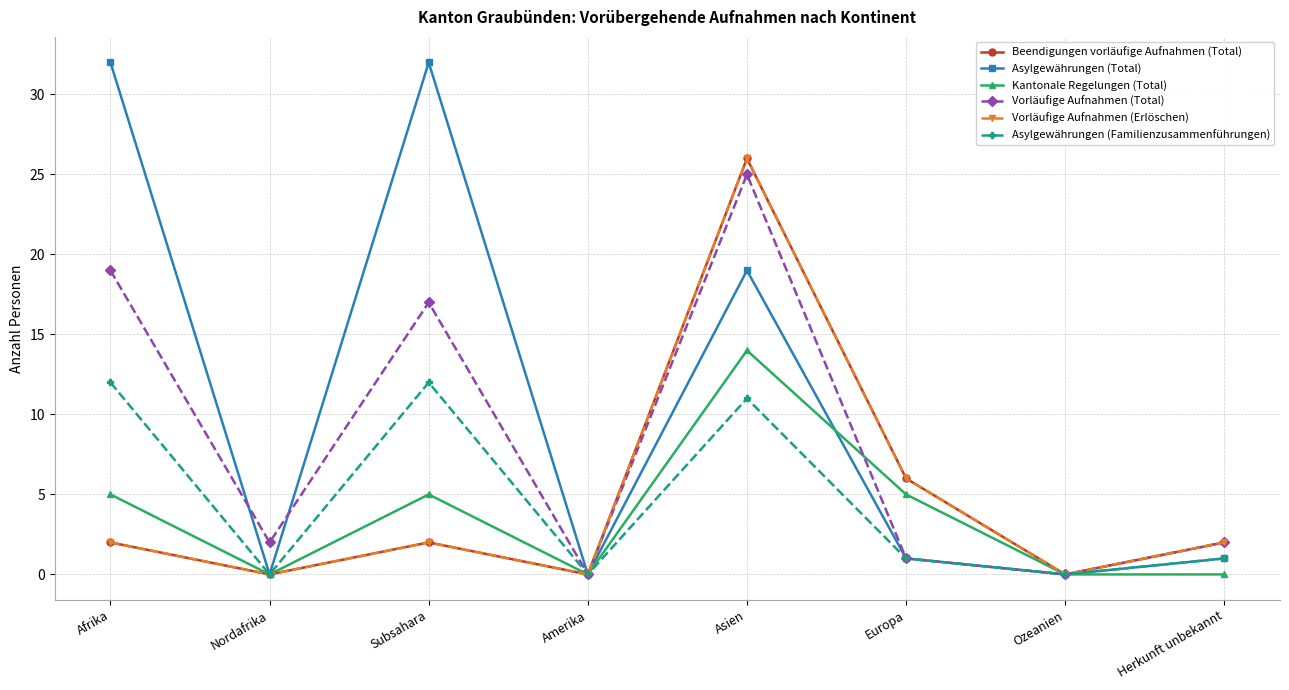

Is the value of Asylgewährungen (Total) at Herkunft unbekannt greater than the value of Vorläufige Aufnahmen (Total) at Subsahara?

No